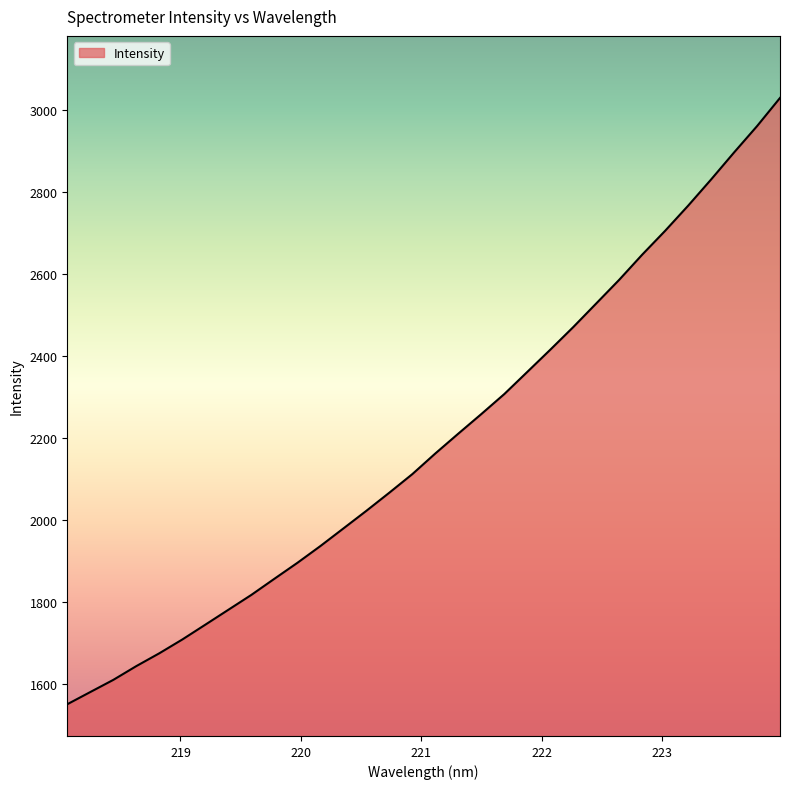

Reading right to left, transcribe all the data shown in this chart.

3030.6	2961.8	2897.5	2831.5	2767.5	2706.2	2647.8	2586.5	2528.7	2471.0	2415.7	2361.6	2307.5	2258.6	2210.8	2162.4	2111.9	2066.6	2022.3	1979.2	1936.2	1895.2	1856.2	1816.9	1780.5	1744.2	1708.0	1674.3	1643.0	1609.3	1579.6	1549.8